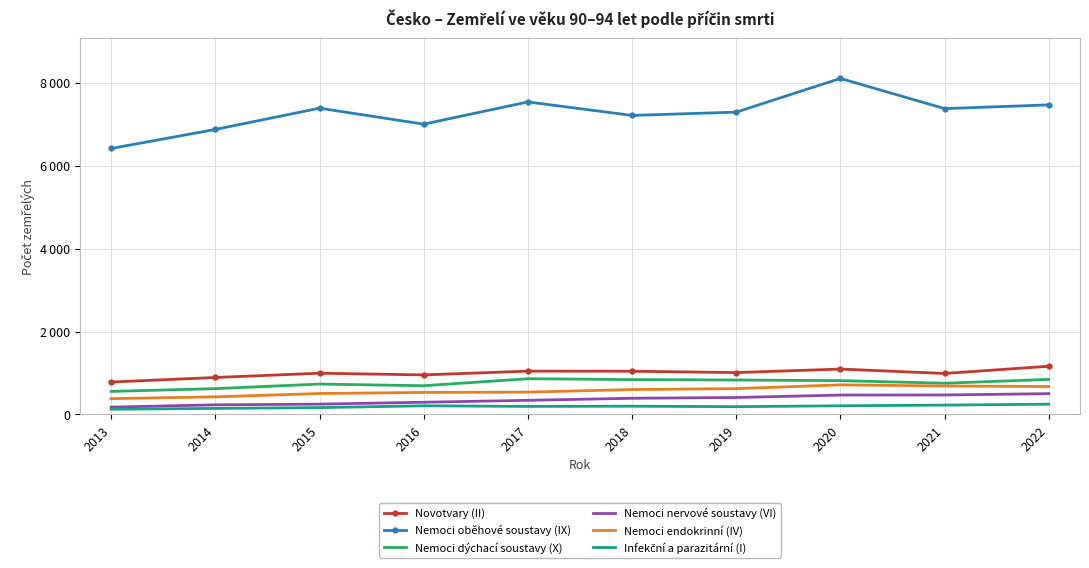

At which label is Nemoci endokrinní (IV) closest to 549?

2017